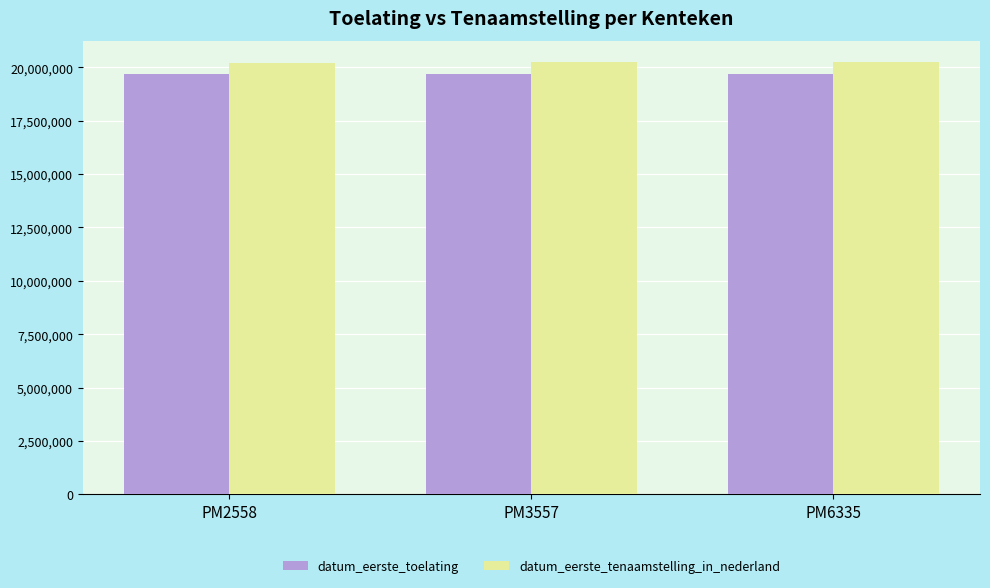

How many bars are there in total?

6